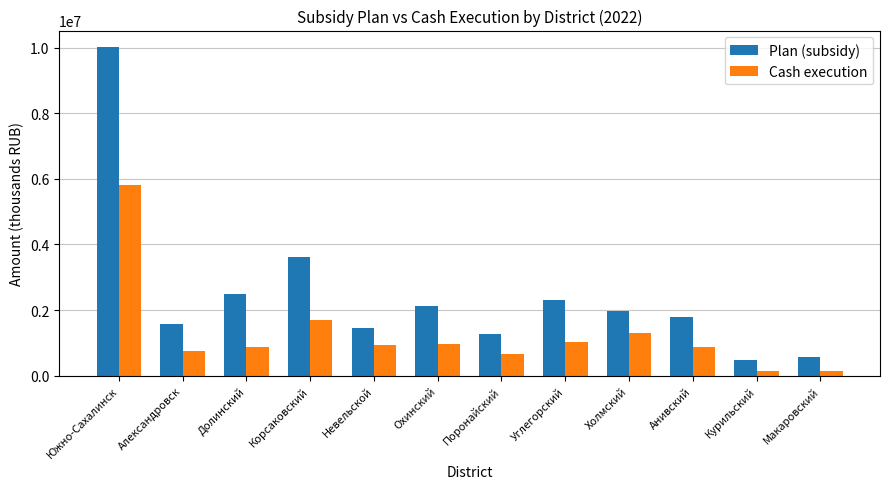

How many data points in Plan (subsidy) are above 1978323?

6